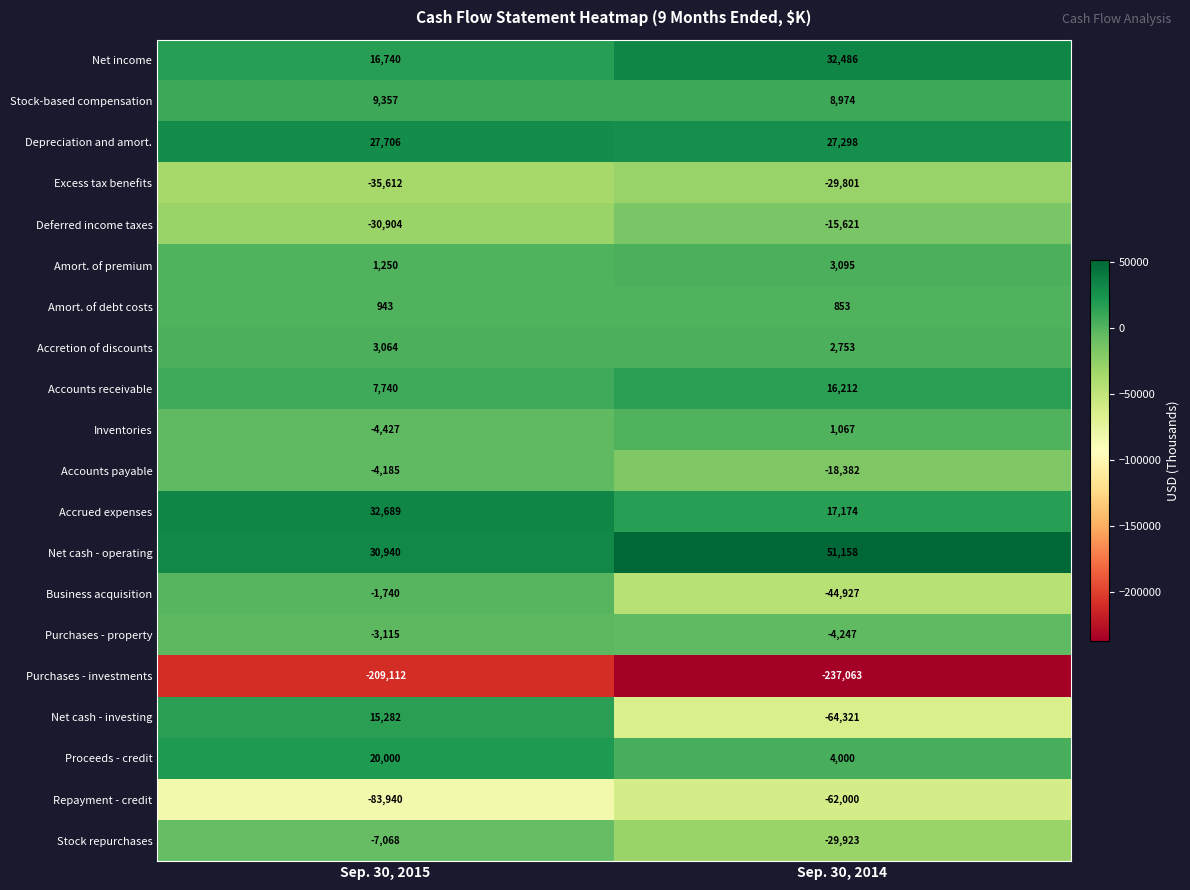

Where is Net cash - investing nearest to the value -24519?

Sep. 30, 2015